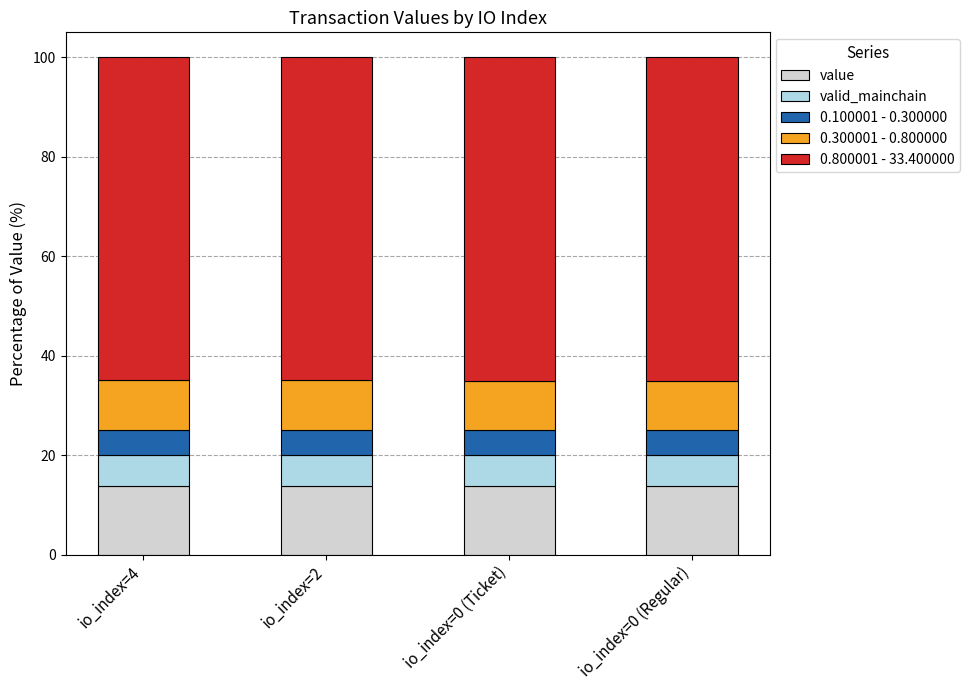

True or false: value has a value of 8.3 at io_index=0 (Ticket).

False